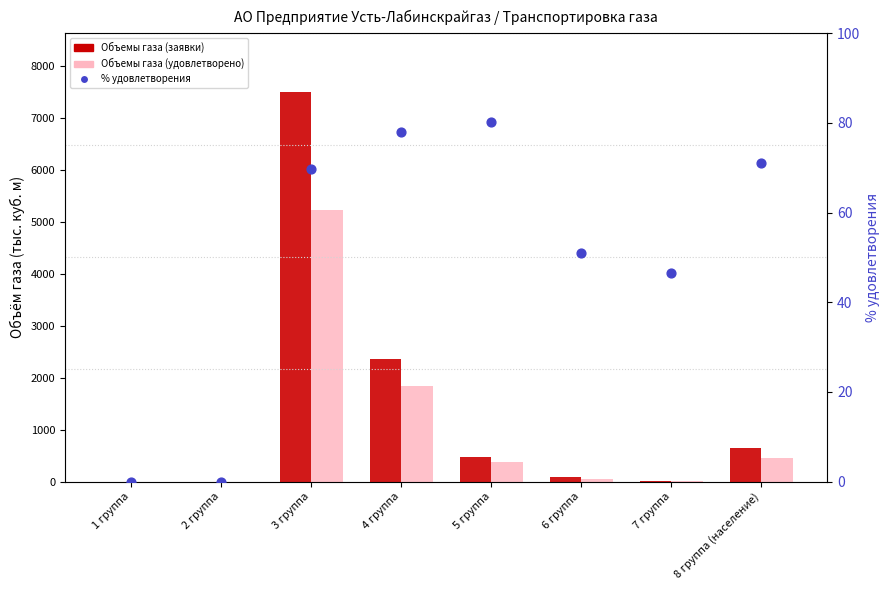

At which category is the sum across all series the highest?

3 группа